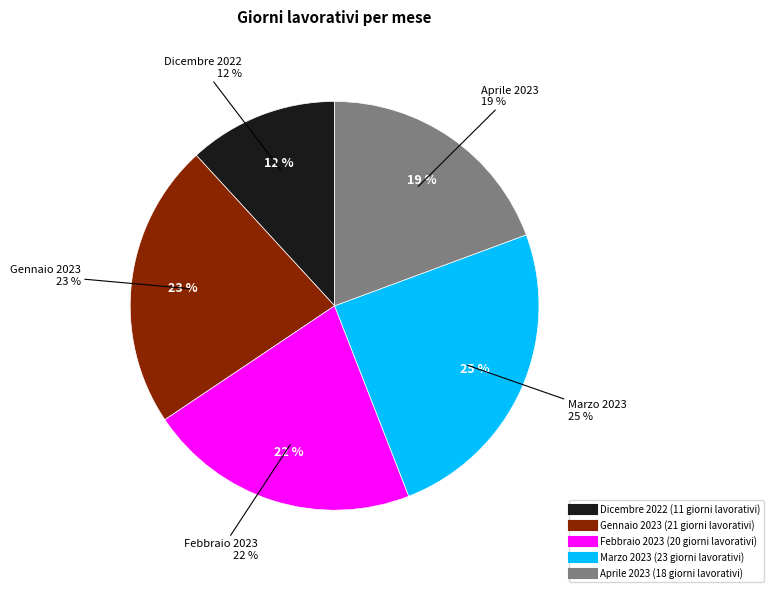

To the nearest percent, what is the average slice percentage?

20%